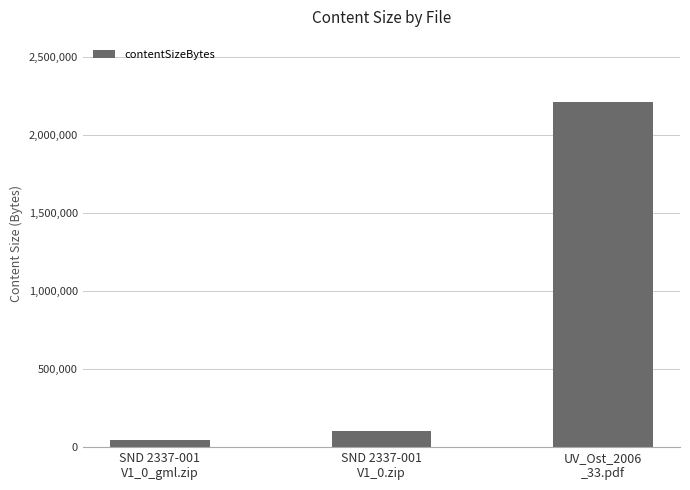

Rank the categories by value from lowest to highest.

SND 2337-001
V1_0_gml.zip, SND 2337-001
V1_0.zip, UV_Ost_2006
_33.pdf